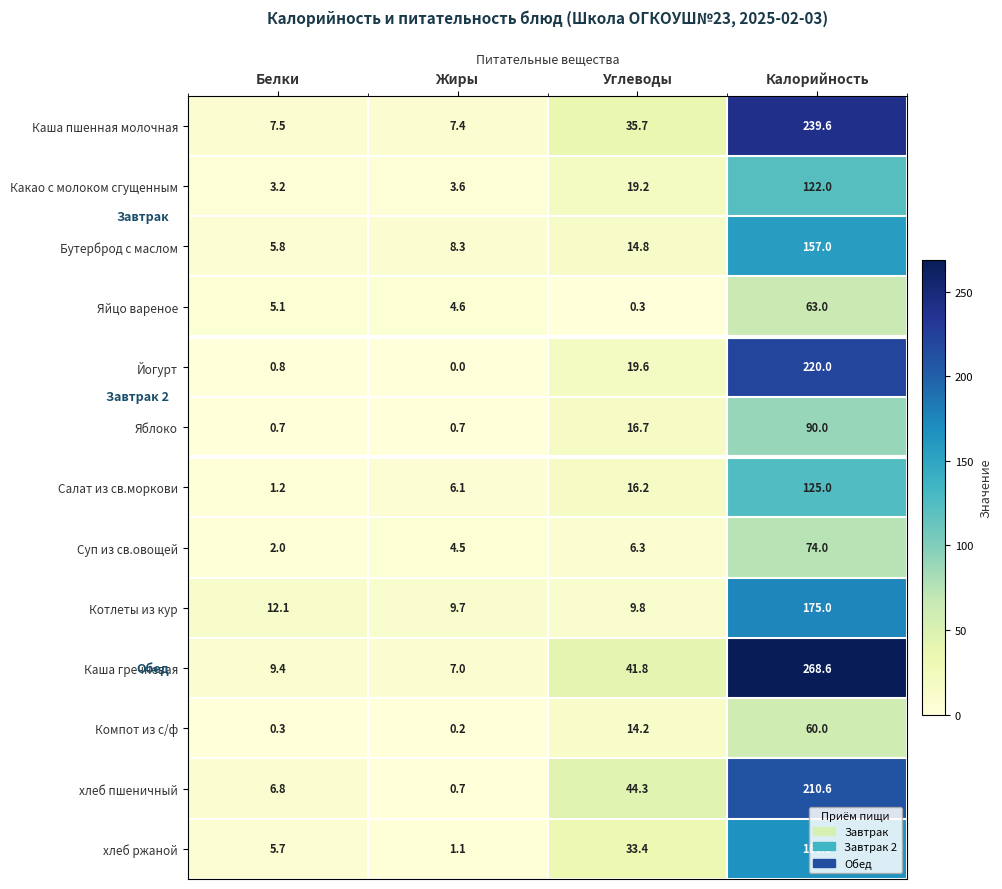

What is the spread (max minus min) of values at Калорийность?

208.6